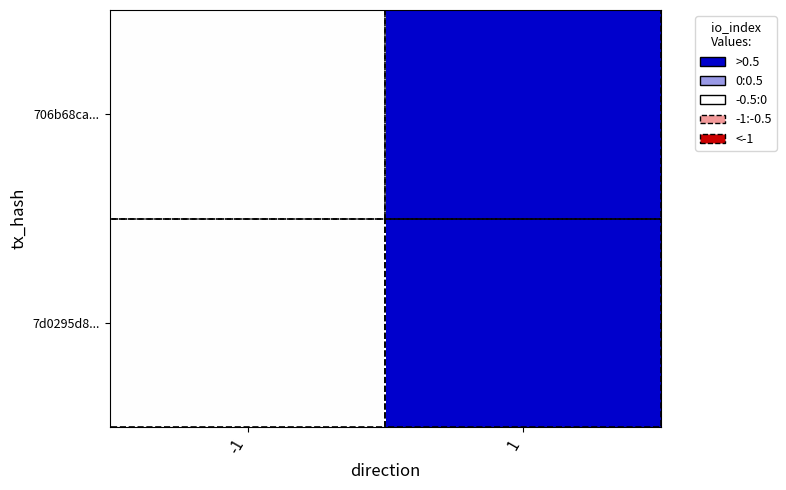

Rank the series by their maximum value, from lowest to highest.

706b68ca..., 7d0295d8...